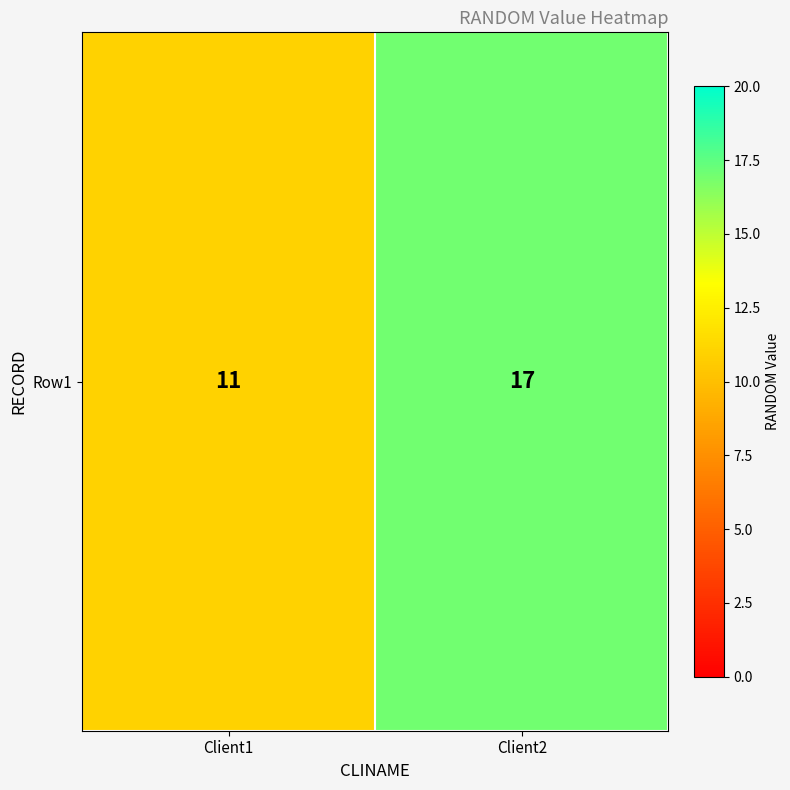

Rank the categories by value from lowest to highest.

Client1, Client2